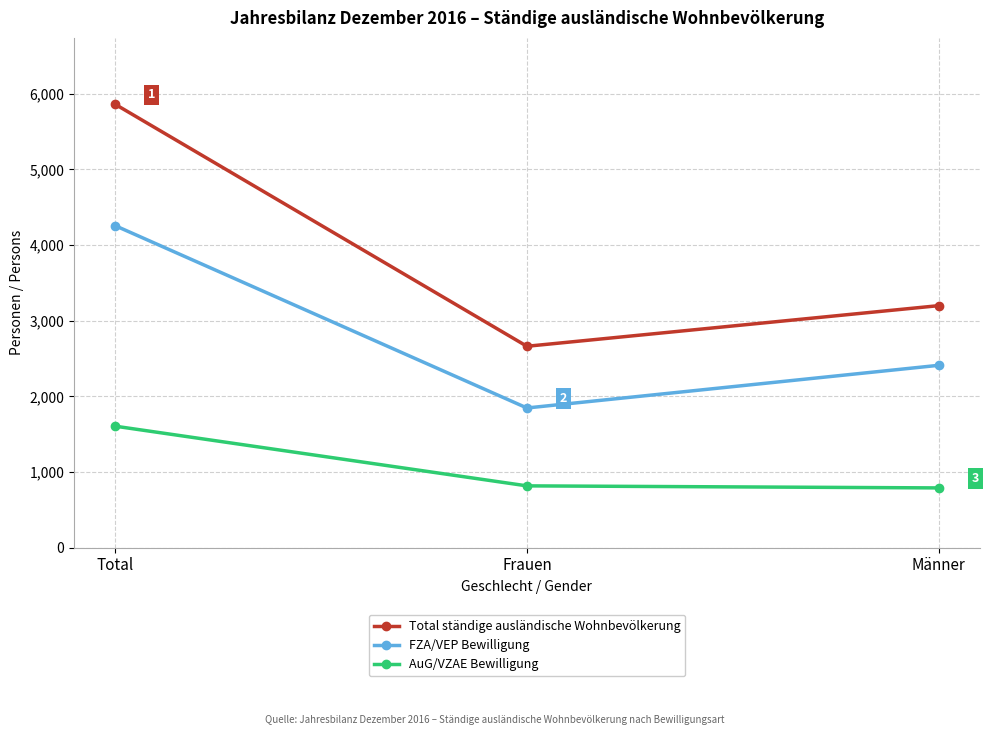

Read the FZA/VEP Bewilligung value at Frauen, to the nearest 10.

1850